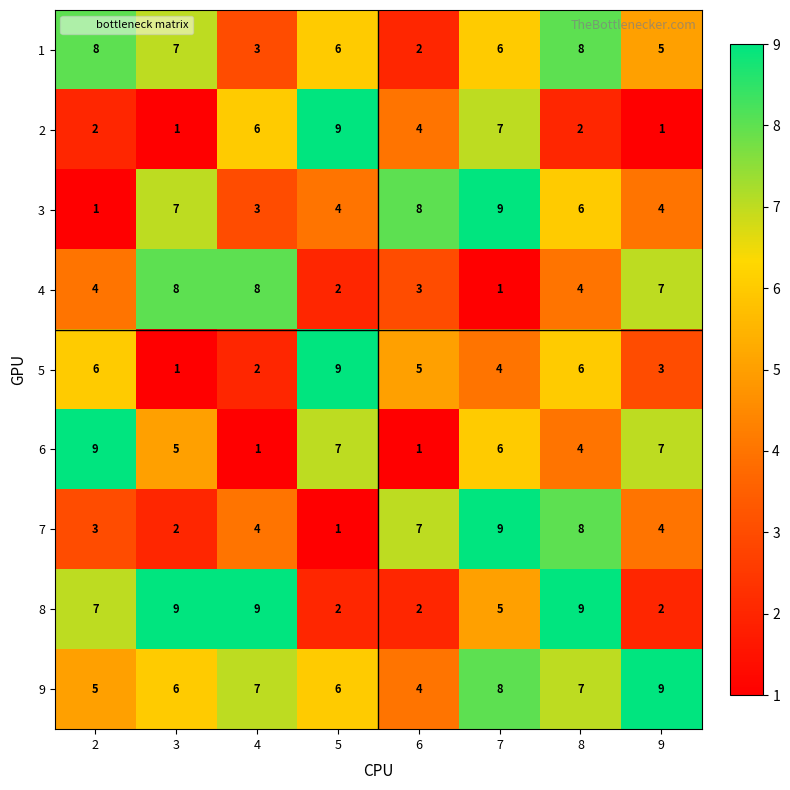

How many categories are shown in the chart?

8